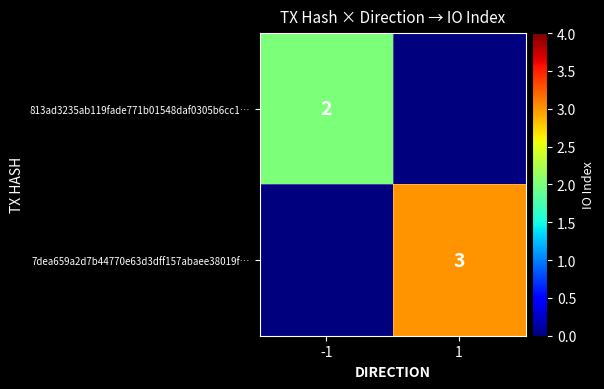

Is it true that 7dea659a2d7b44770e63d3dff157abaee38019f… equals 3 at 1?

True